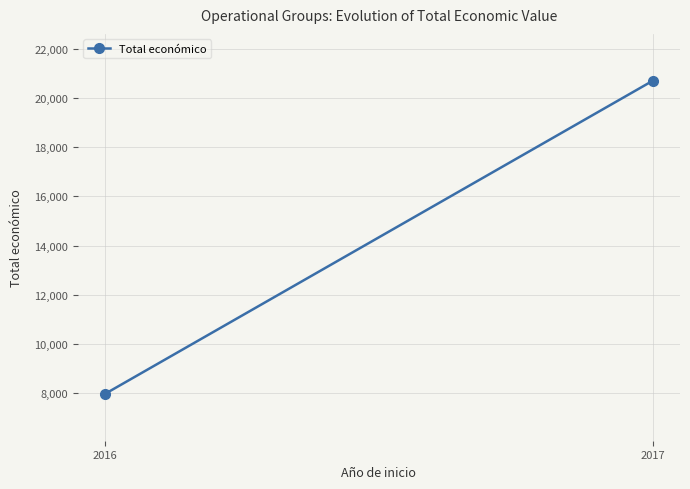

Reading right to left, extract all data points from this chart.

20690	7980